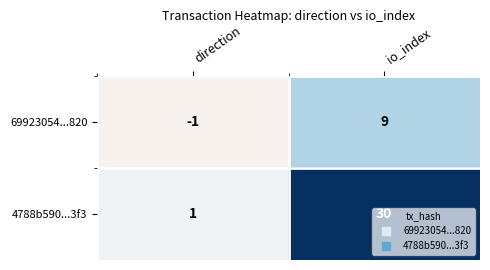

What is the difference between the maximum and minimum values in the 4788b590...3f3 series?

29